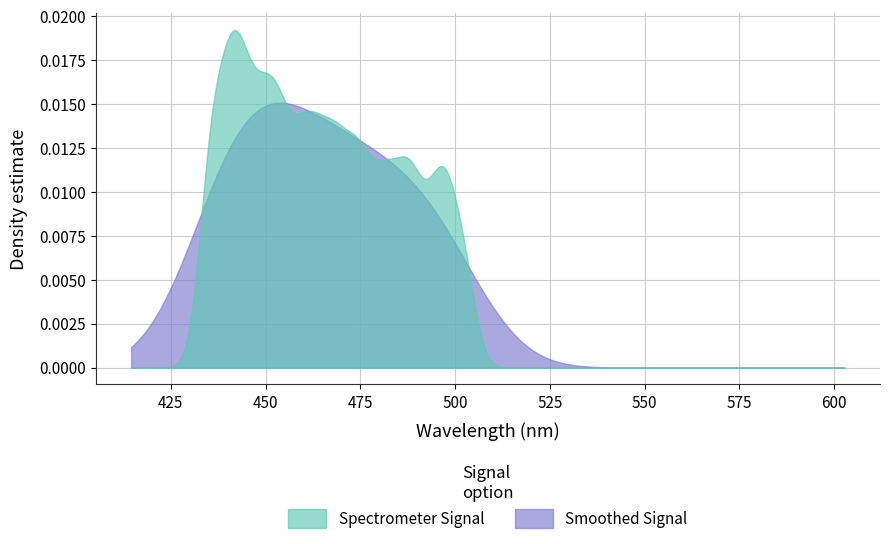

Which series has the widest spread of values?

Spectrometer Signal